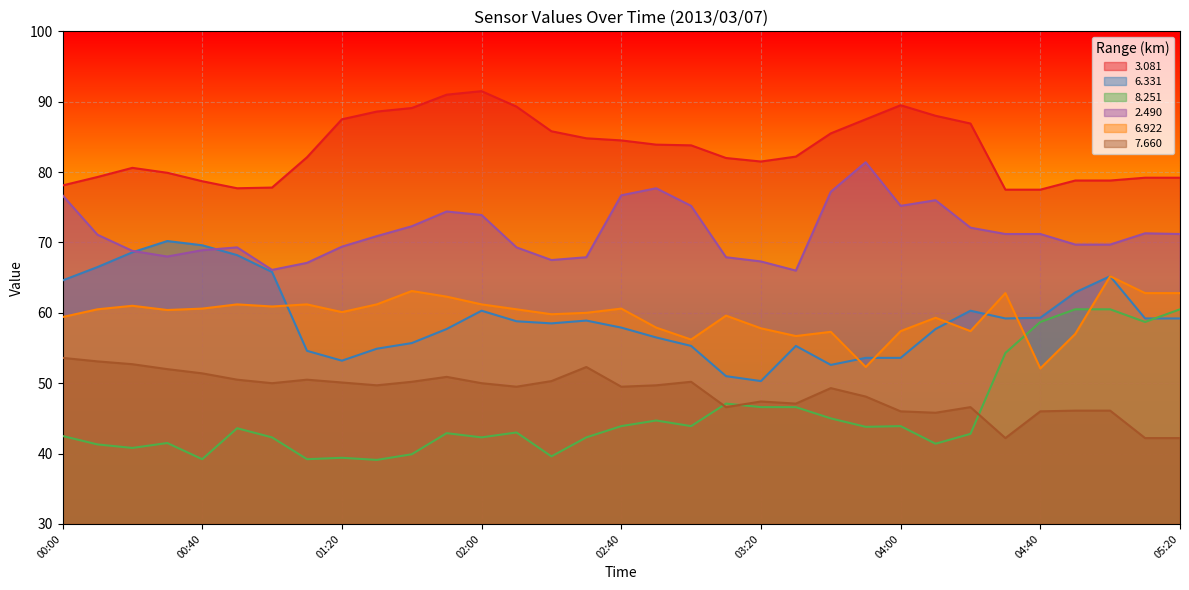

What is the sum of the   6.922 values at 02:40 and 01:40?

123.7